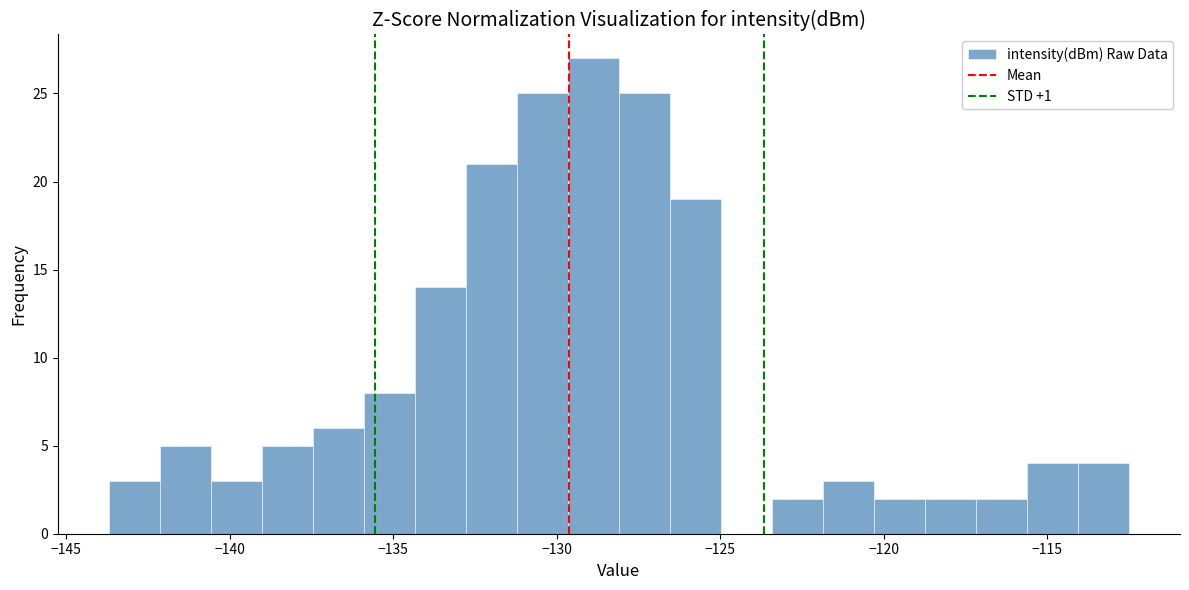

Read against the x-axis, roughly where is the centre of the tallest bar?

-129.0